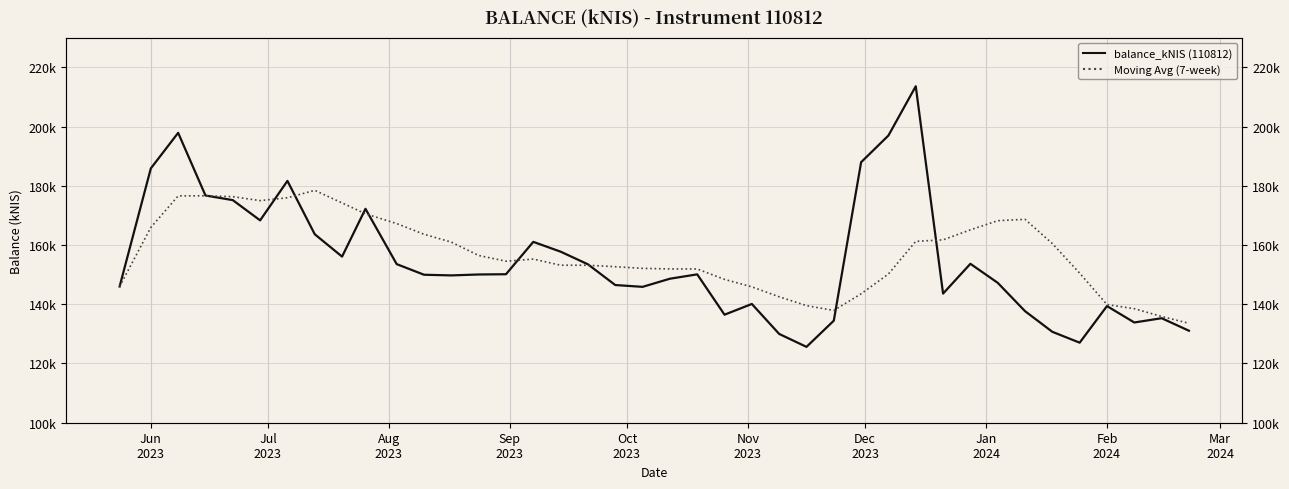

Rank the series by their average value, from highest to lowest.

Moving Avg (7-week), balance_kNIS (110812)